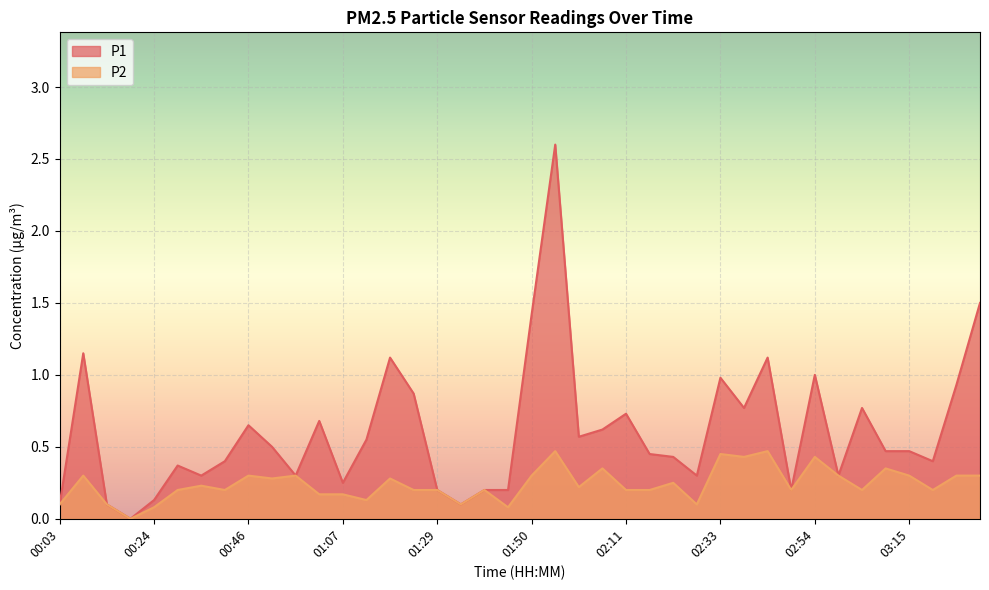

Is it true that P2 equals 0.3 at 00:46?

True